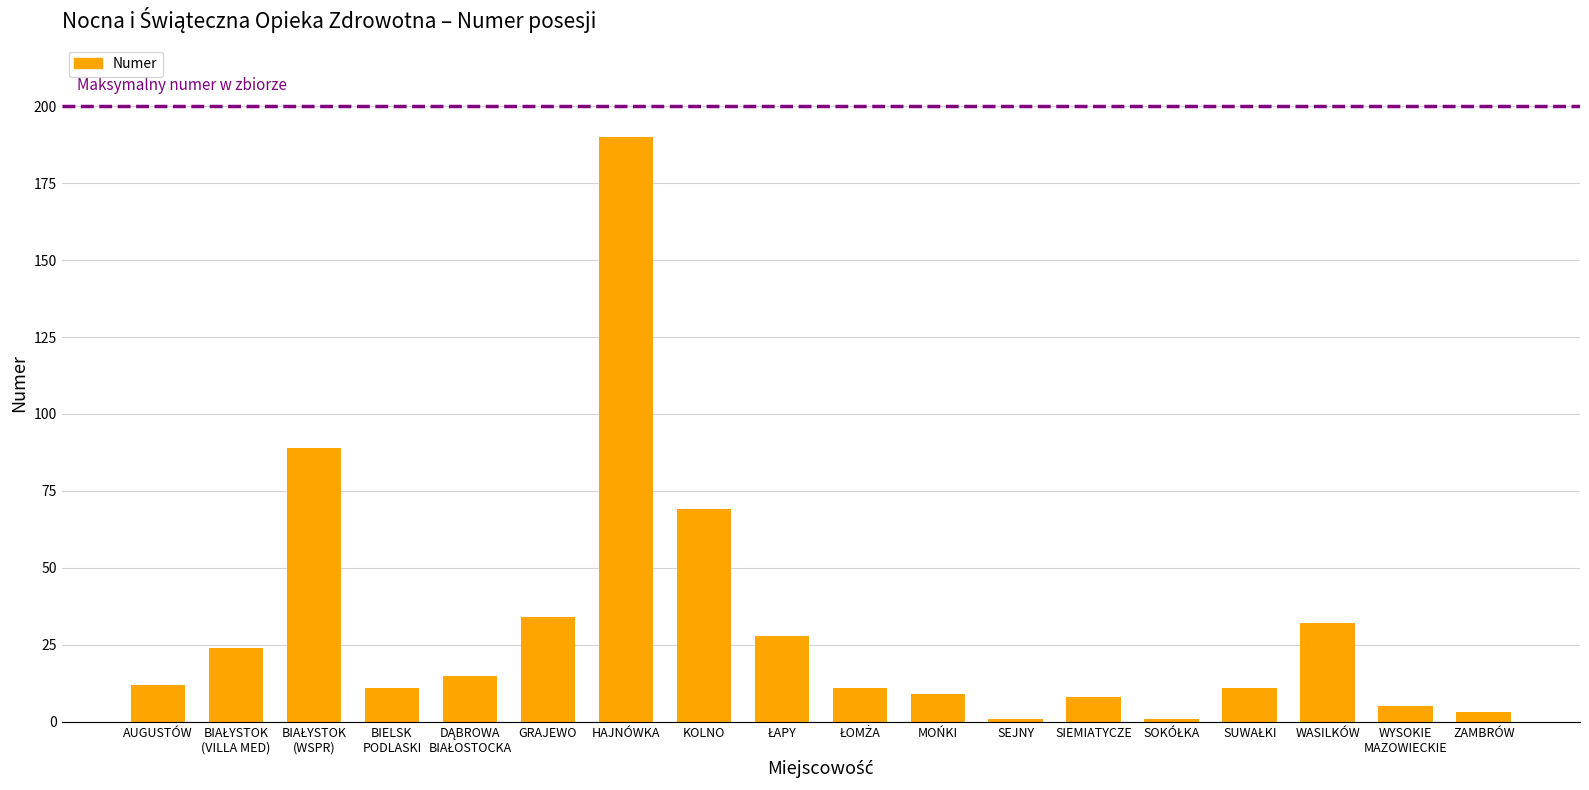

How many data points are less than 12?

9